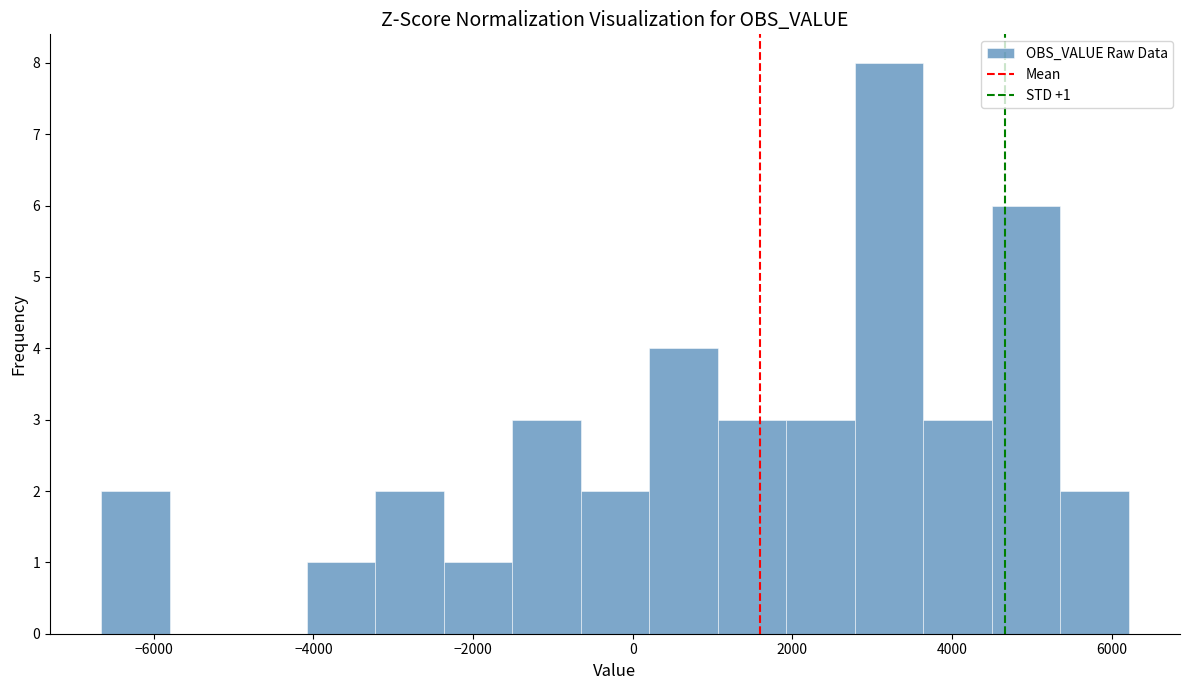

Over which range of the x-axis is the bar tallest?

2800 to 3600